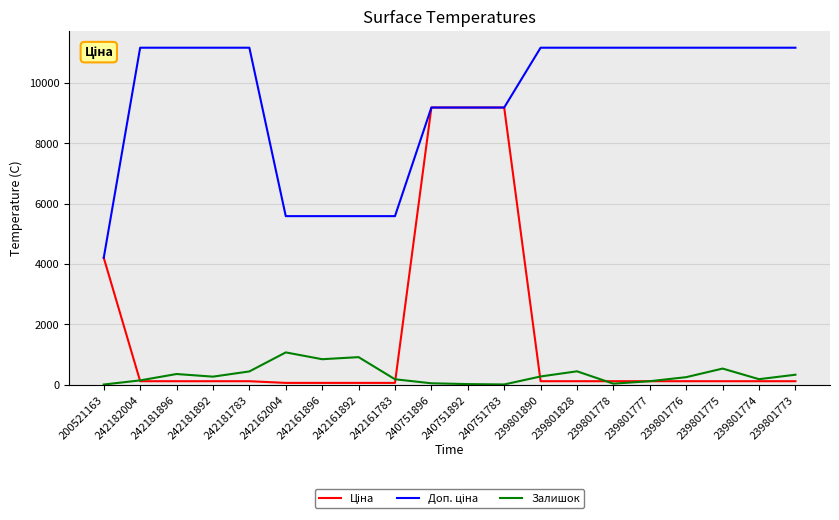

What is the greatest value displayed?

11169.0